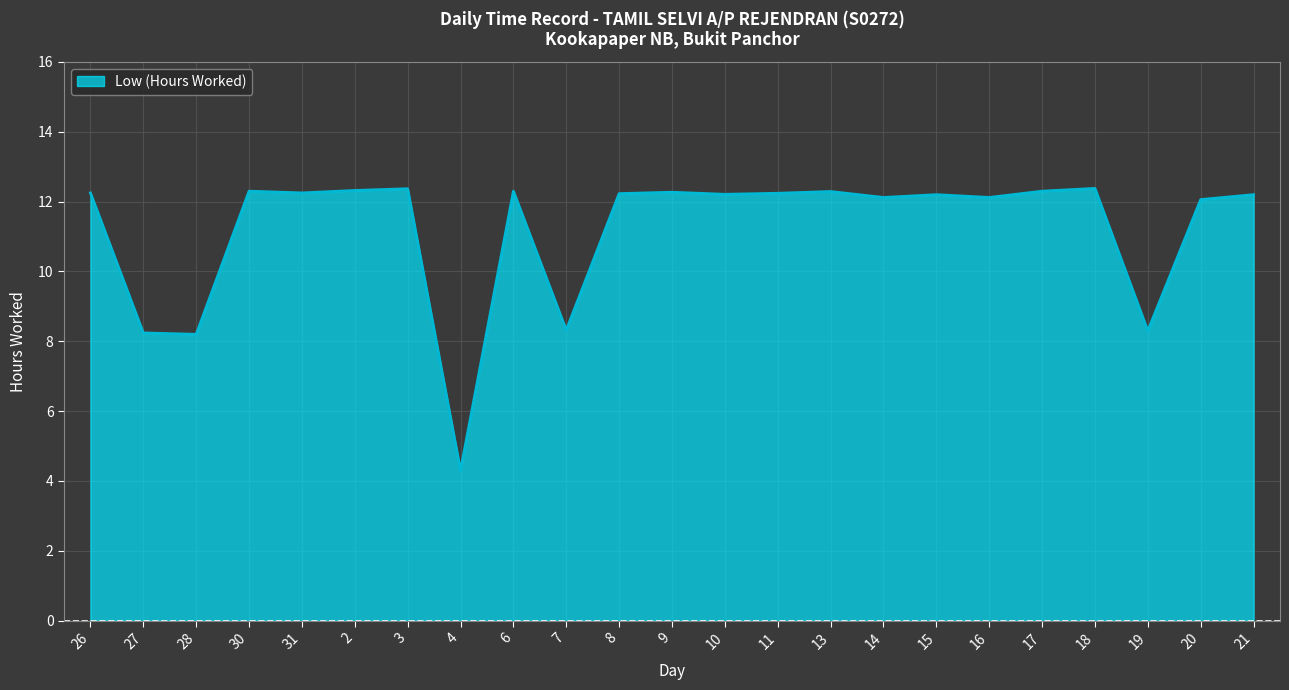

Is it true that the value at 10 is 20.9?

False